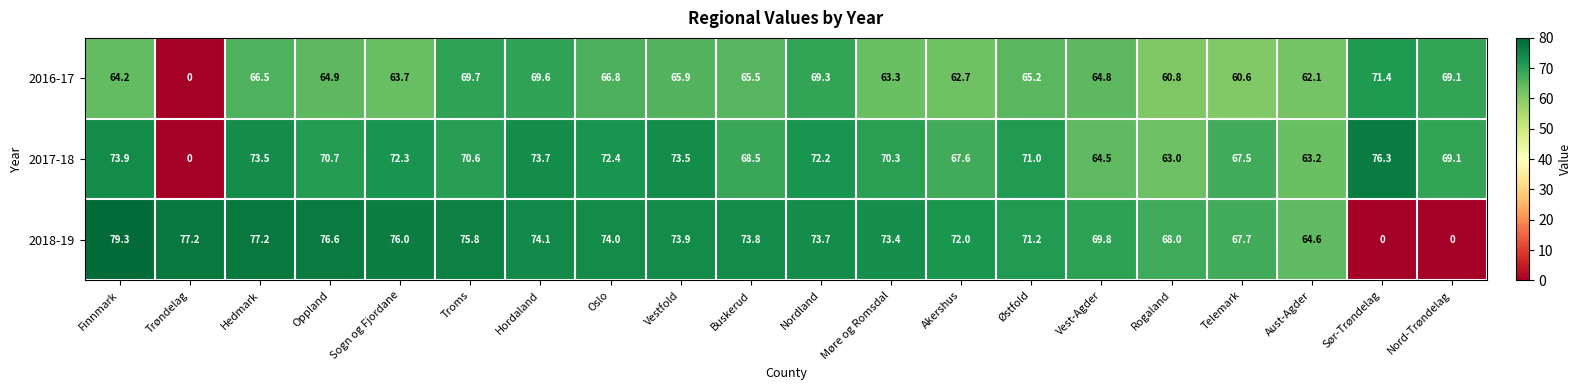

Is it true that 2017-18 equals 95.9 at Vestfold?

False